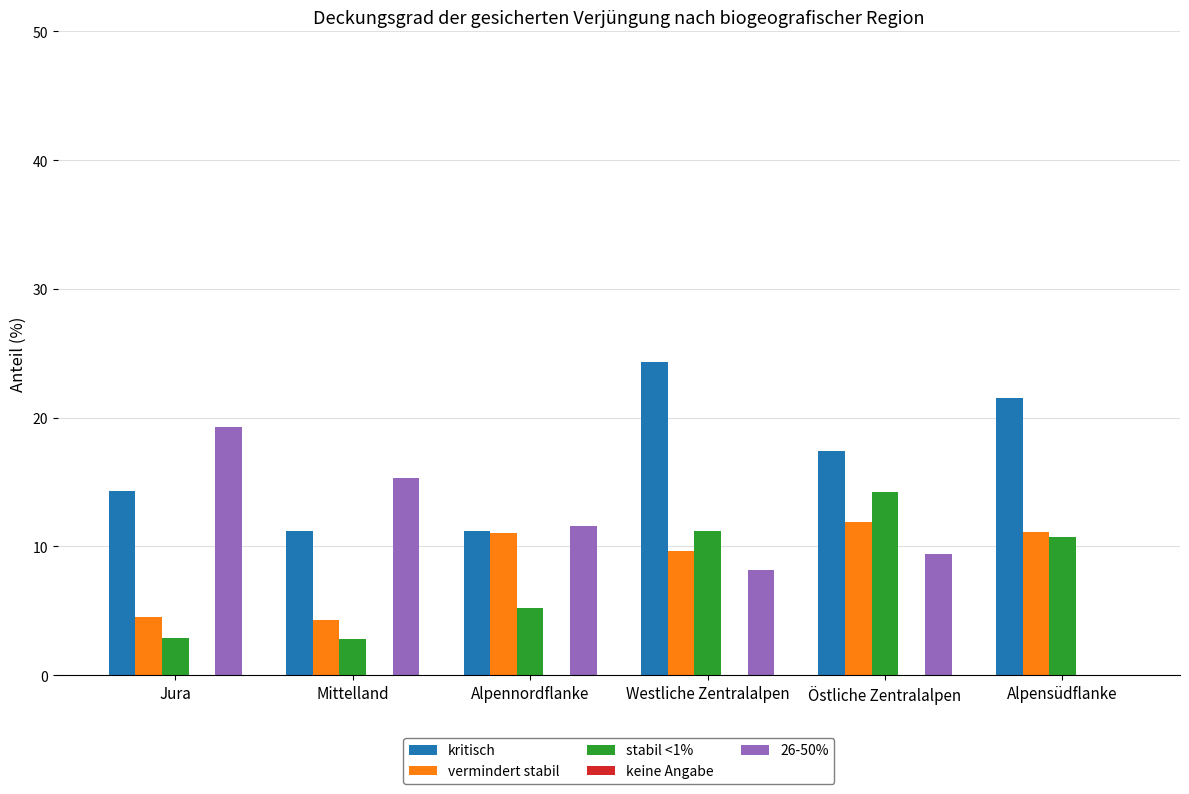

What is the sum of all vermindert stabil values?

52.4